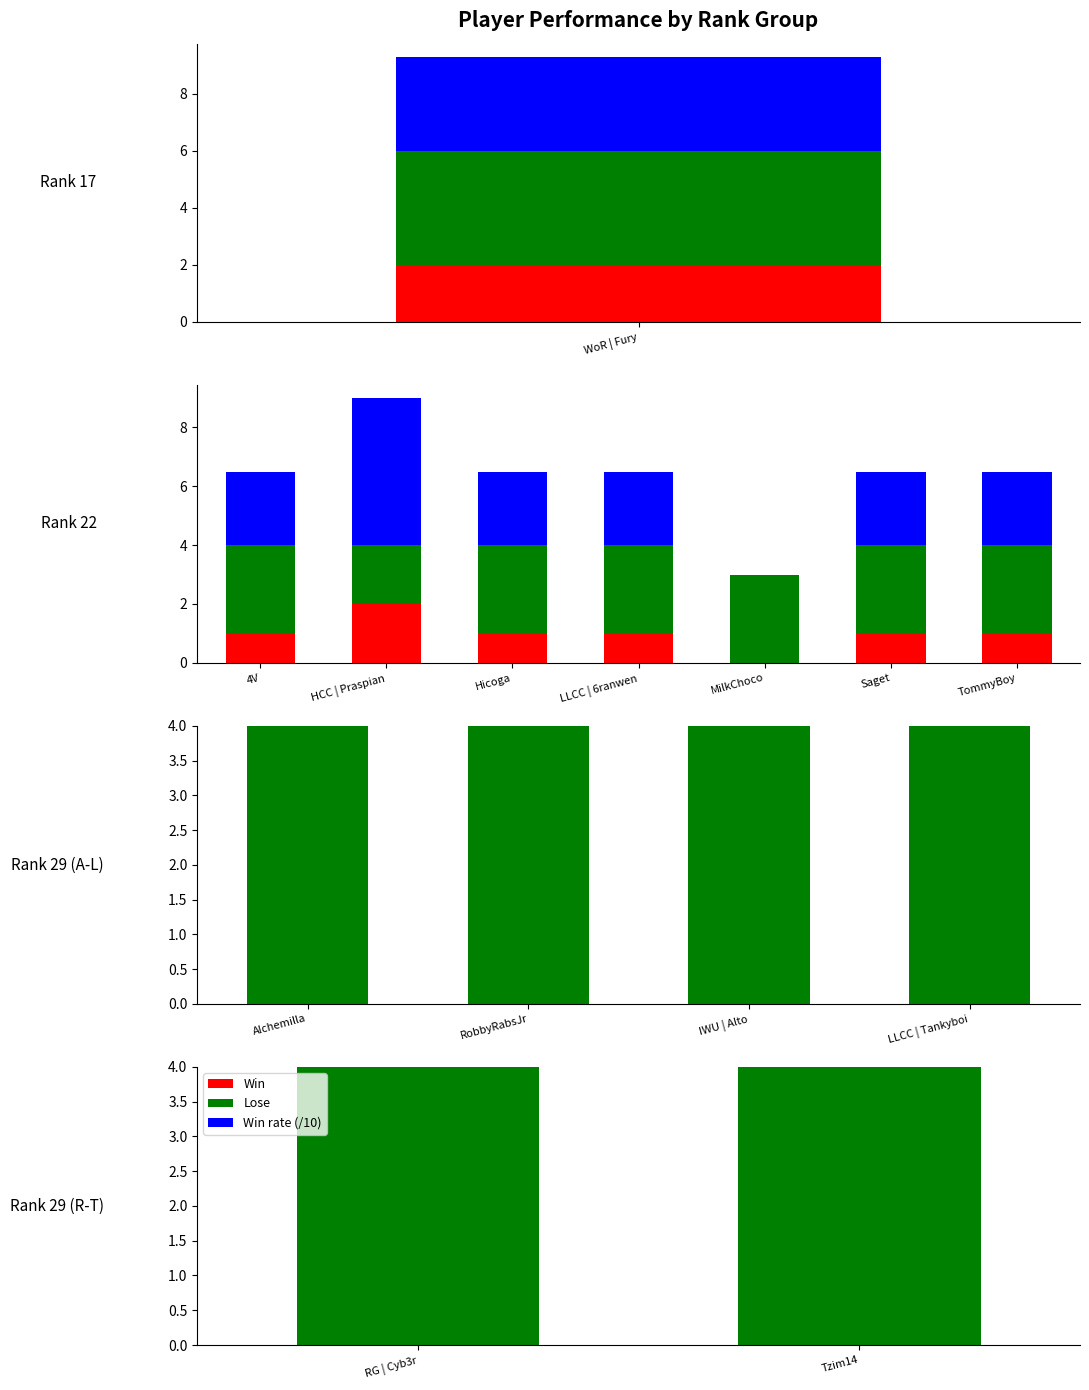

Rank the categories by Win value from highest to lowest.

RG | Cyb3r, Tzim14